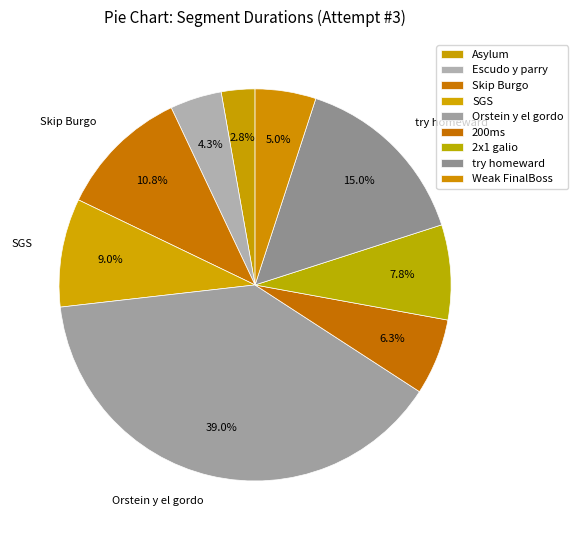

What is the total percentage of 200ms and Orstein y el gordo?

45.3%